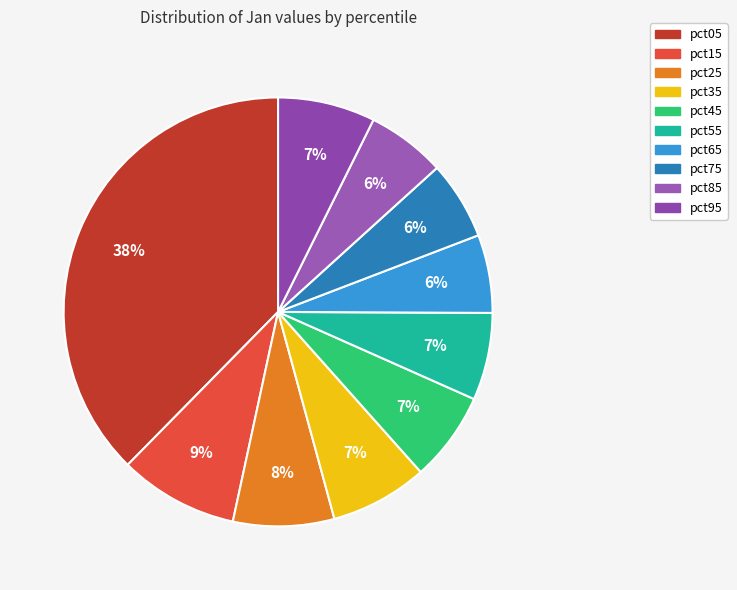

Is it true that pct45 is 1% of the pie?

False